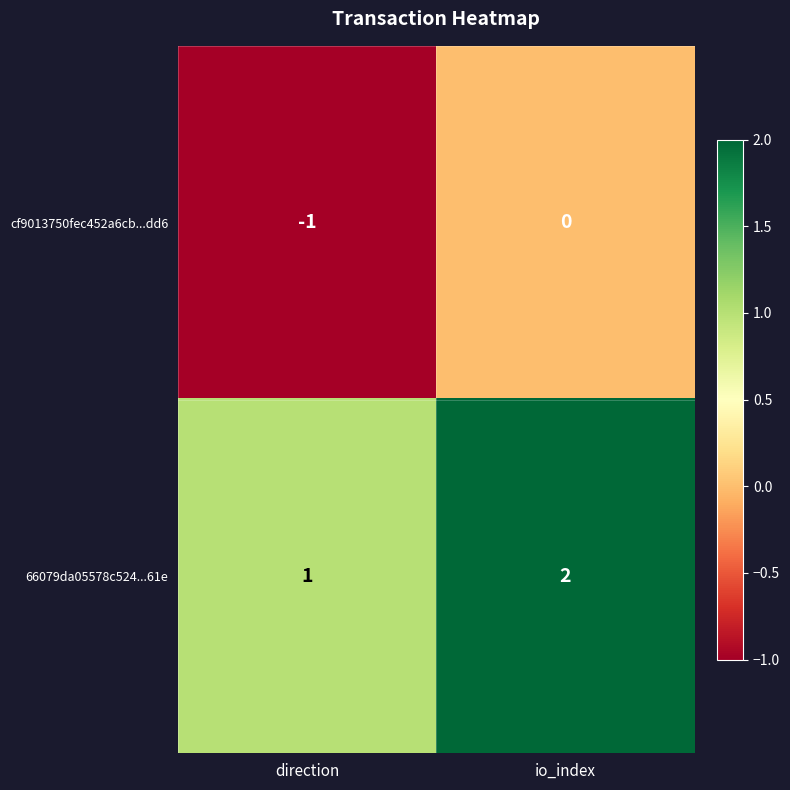

Which series has the largest total across all categories?

66079da05578c524...61e